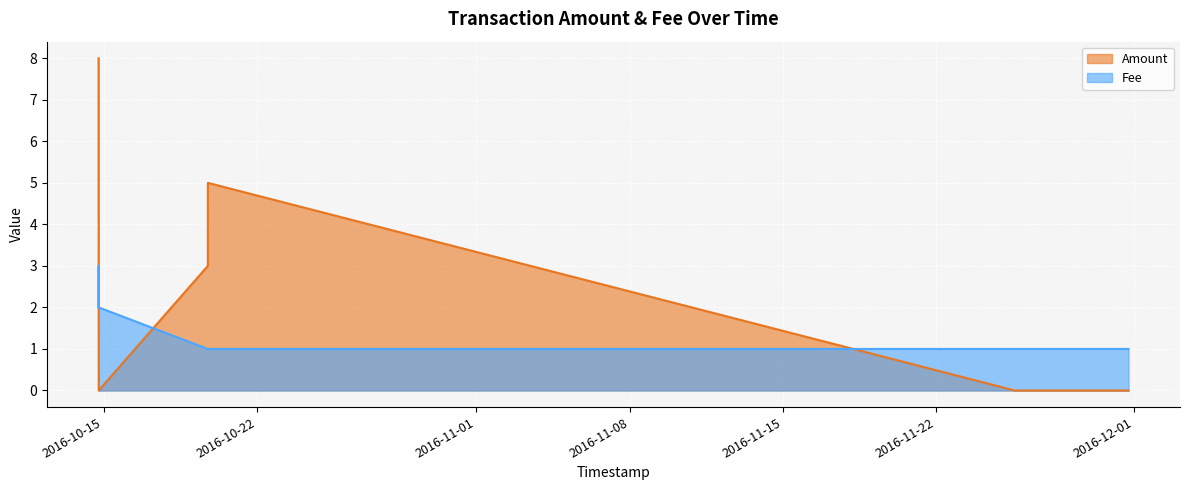

True or false: Fee has a value of 2 at 2016-10-14 18:39:27.

False